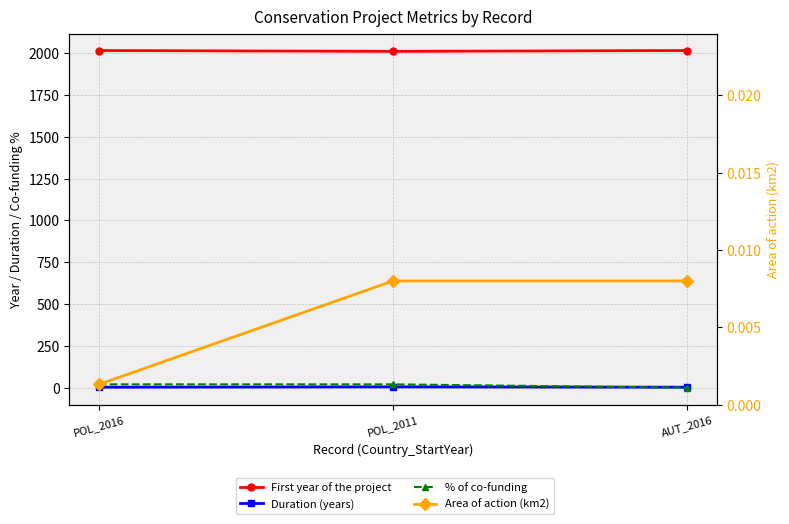

At which label is % of co-funding closest to 10?

POL_2016